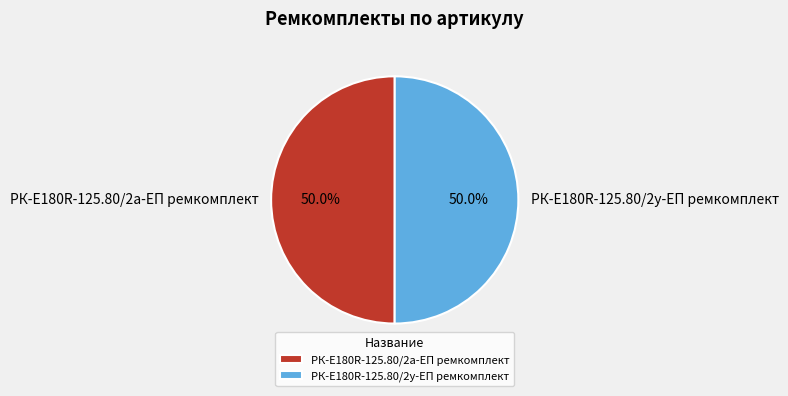

What portion of the pie excludes РК-E180R-125.80/2а-ЕП ремкомплект?

50.0%